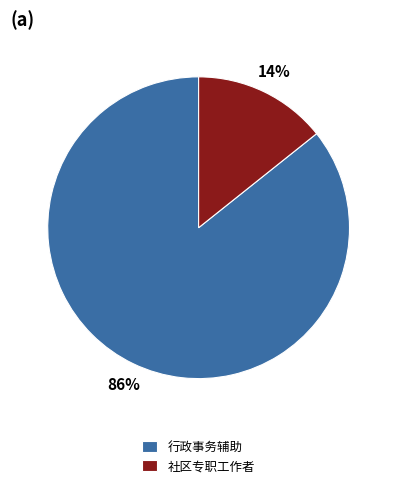

Rank the categories by value from lowest to highest.

社区专职工作者, 行政事务辅助